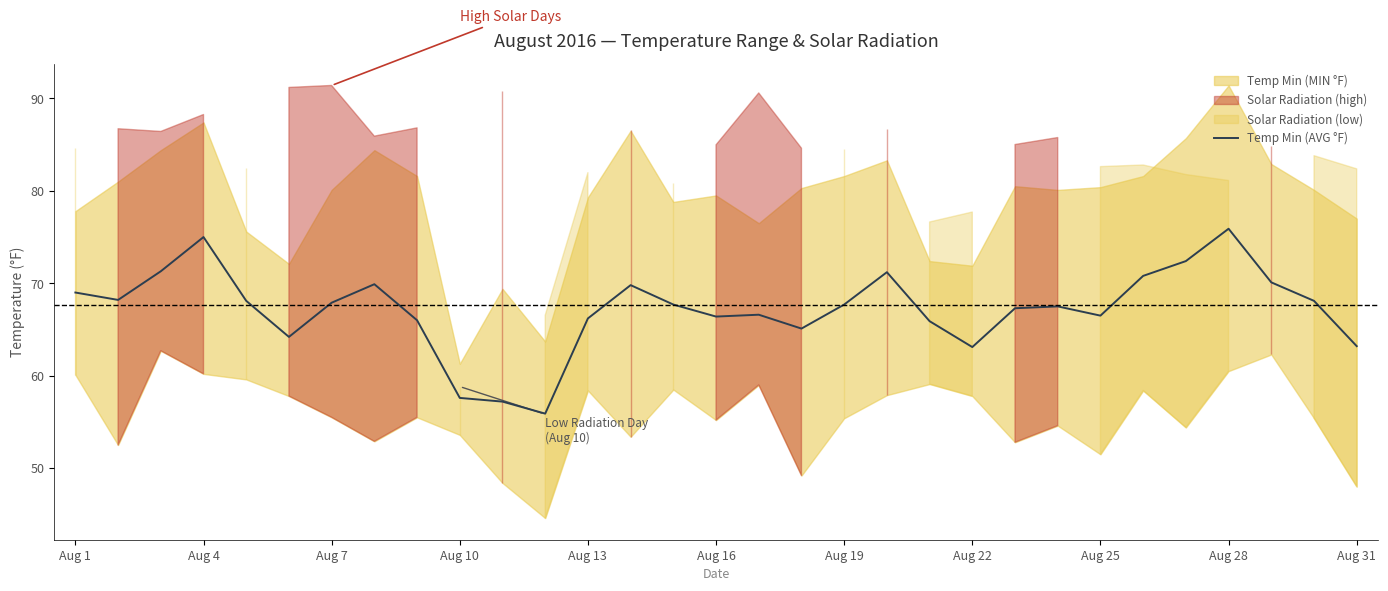

The Temp Min (AVG °F) series shows 107.6 at Aug 4. True or false?

False